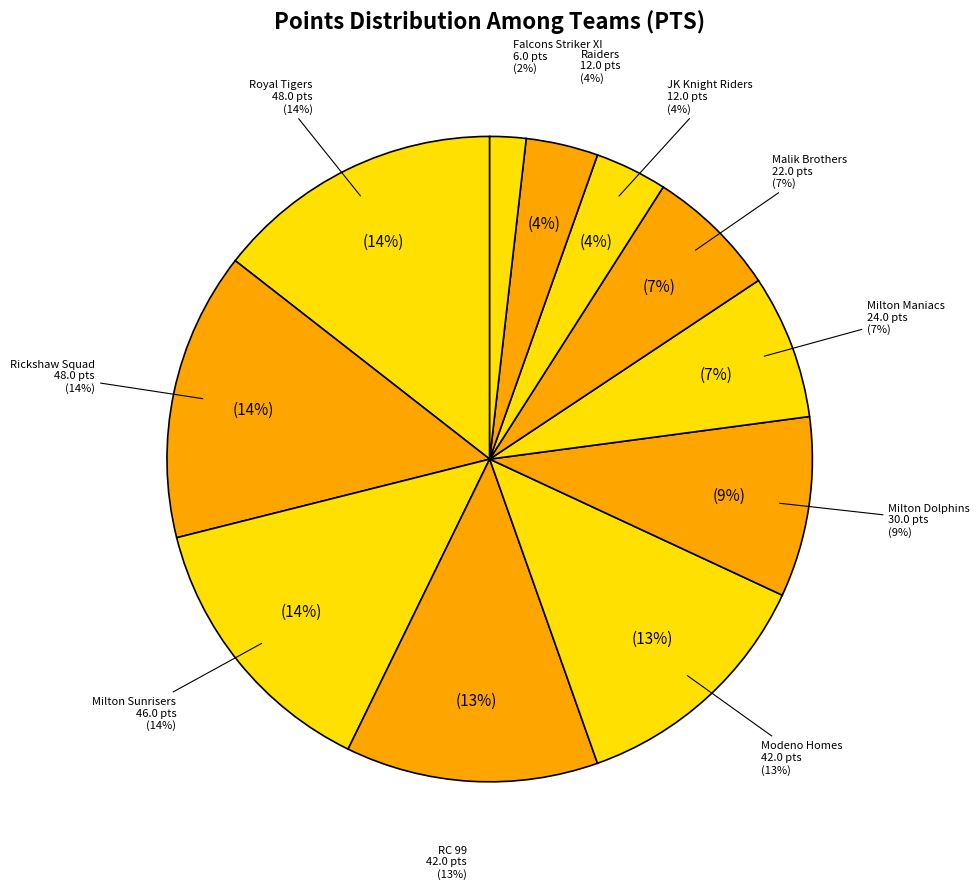

To the nearest percent, what is the difference between the Falcons Striker XI and Milton Maniacs slice percentages?

5%